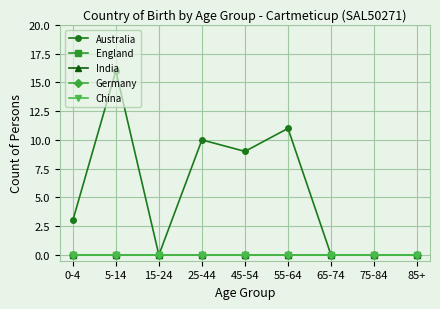

Reading left to right, what are all the values shown in this chart?

Australia: 3	16	0	10	9	11	0	0	0
England: 0	0	0	0	0	0	0	0	0
India: 0	0	0	0	0	0	0	0	0
Germany: 0	0	0	0	0	0	0	0	0
China: 0	0	0	0	0	0	0	0	0